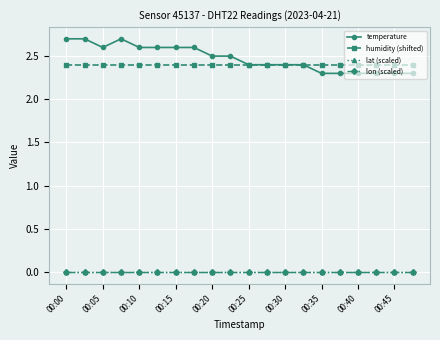

Does the chart have visible grid lines?

Yes